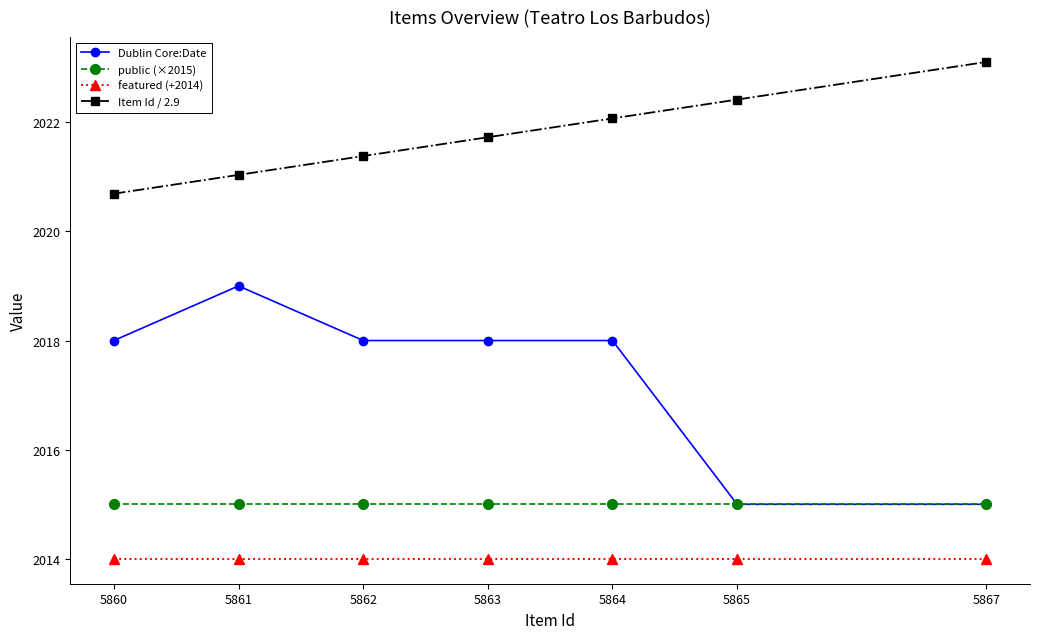

Count the number of categories in the chart.

7